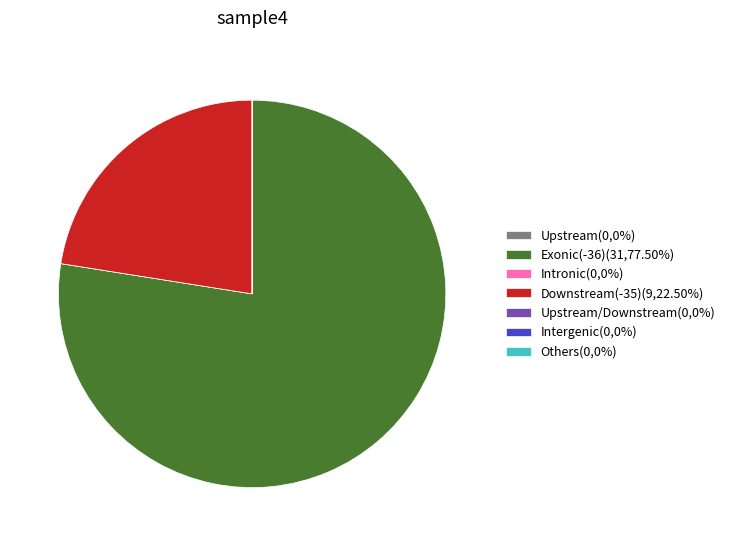

Does any single category account for the majority?

Yes